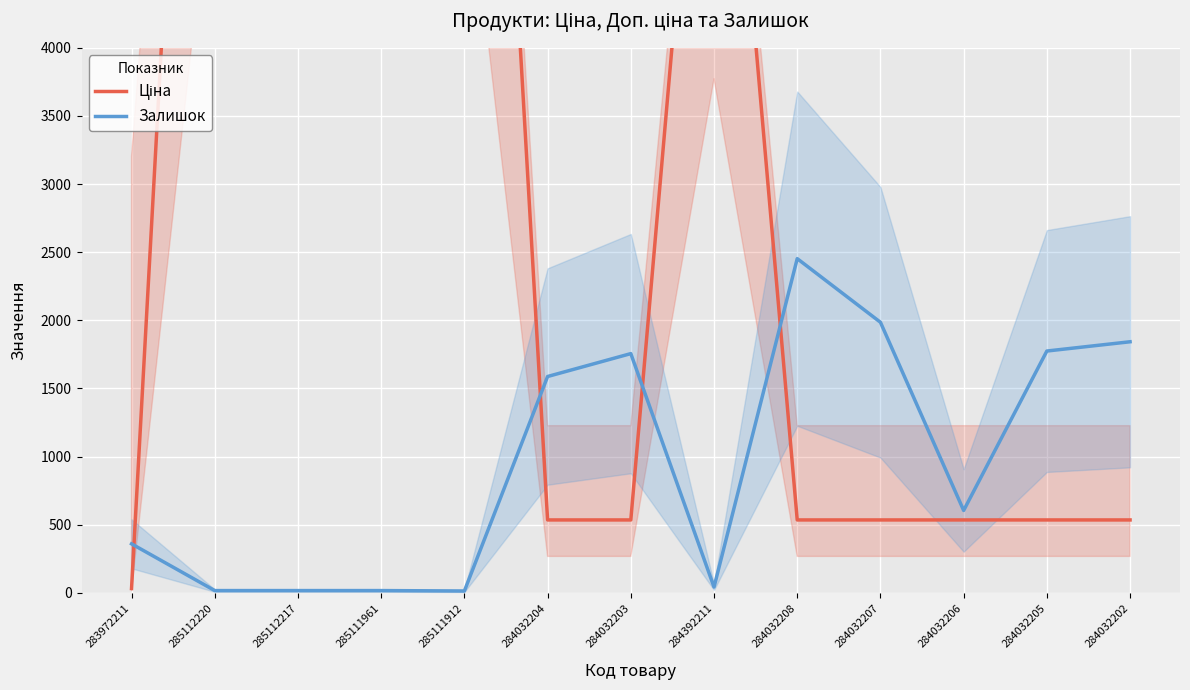

What is the difference between the maximum and minimum values in the Залишок series?

2439